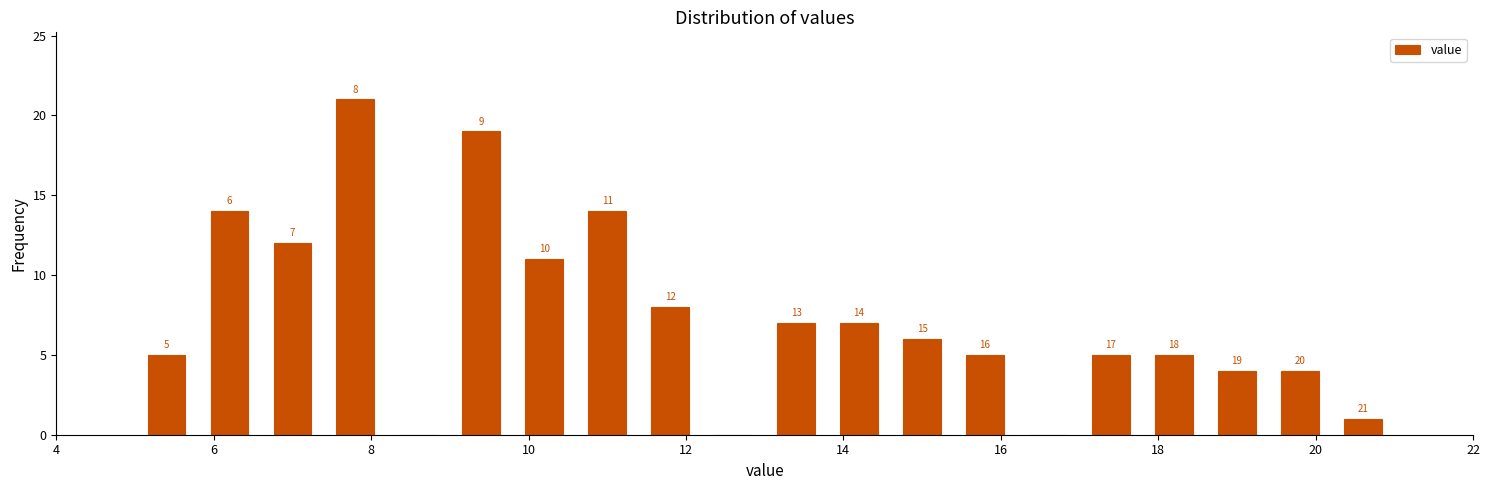

Which range on the x-axis has the tallest bar?

7.4 to 8.2